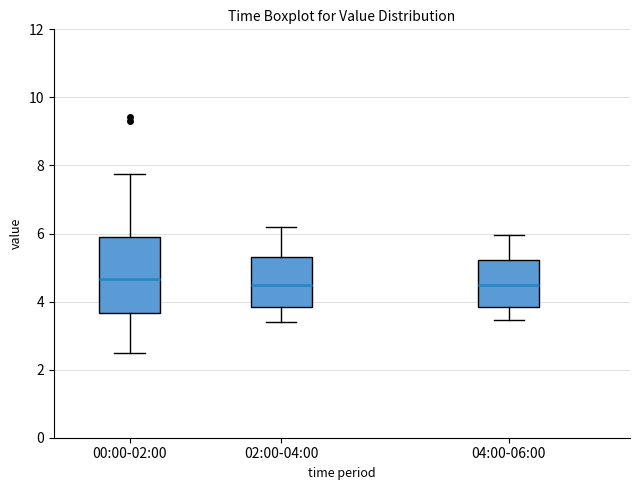

Reading left to right, transcribe this box plot: for each box, give where its median line is, the range the box spans, and where its two whiskers end, as read against the y-axis. The values are not printed on the chart, so give them approximately, as read against the axis.

00:00-02:00: median 4.6, box 3.6 to 6.0, whiskers 2.6 to 7.8
02:00-04:00: median 4.4, box 3.8 to 5.4, whiskers 3.4 to 6.2
04:00-06:00: median 4.4, box 3.8 to 5.2, whiskers 3.4 to 6.0